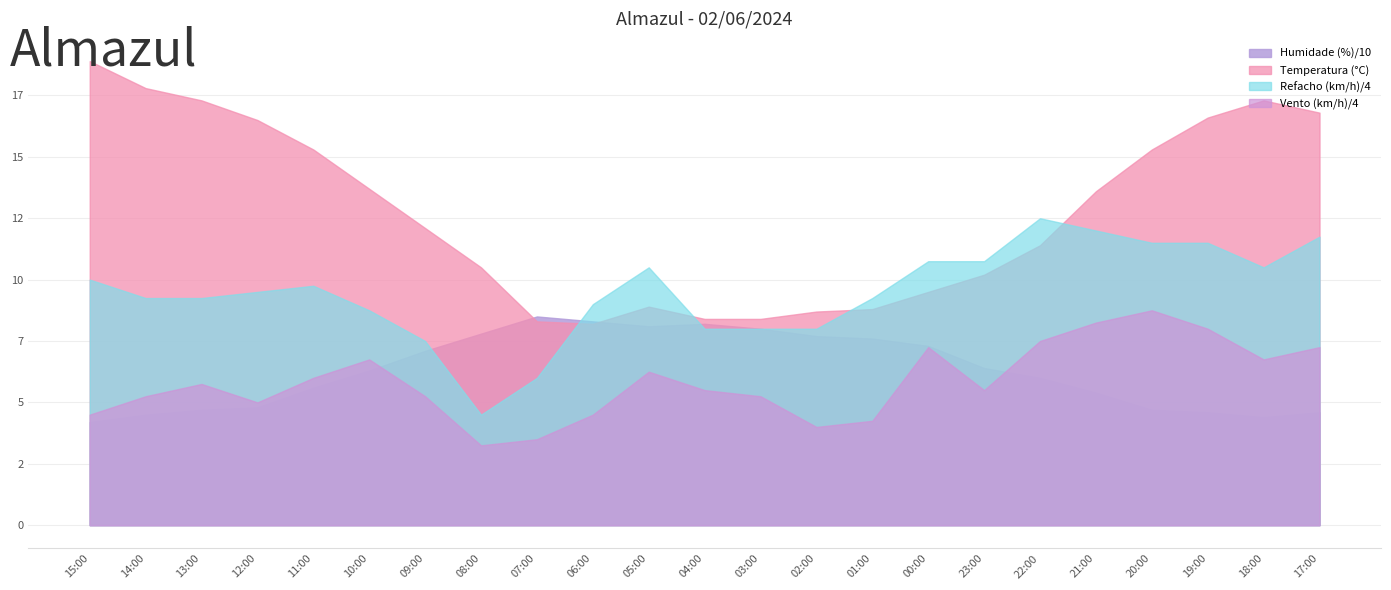

True or false: Temperatura (°C) has a value of 8.4 at 03:00.

True